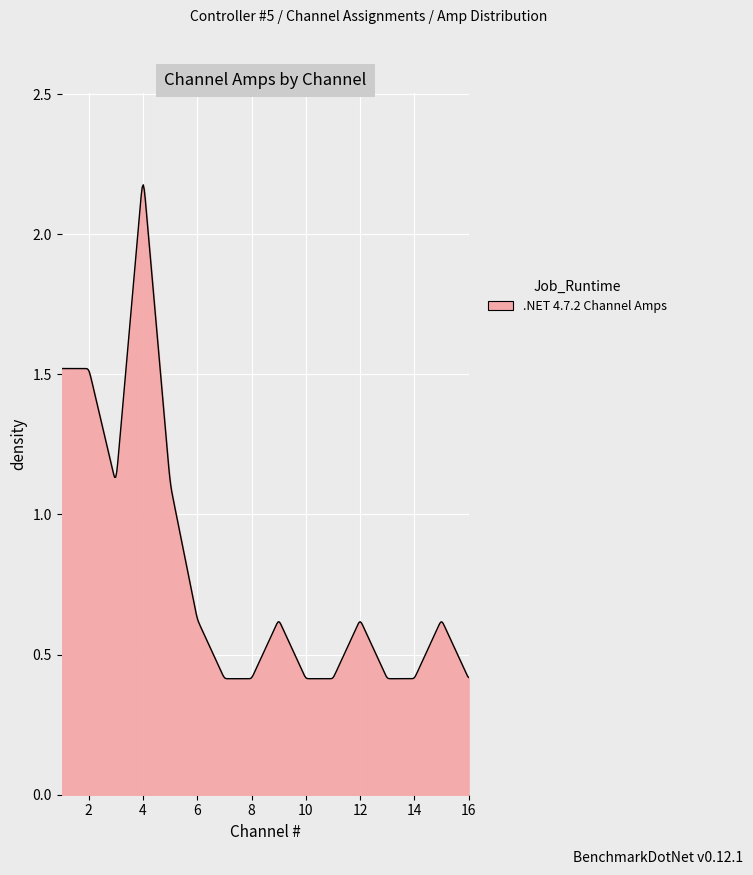

Is this an area chart (filled region under the line)?

Yes